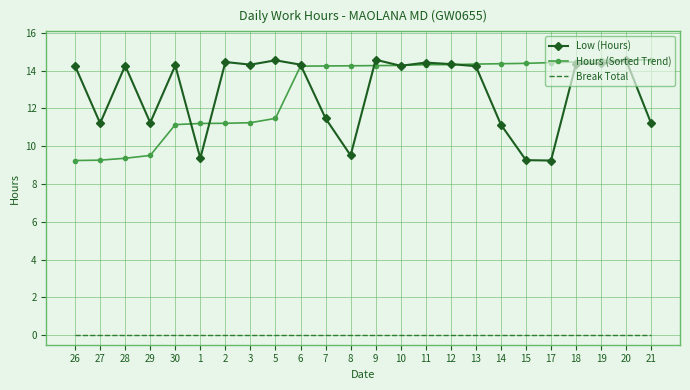

True or false: Hours (Sorted Trend) and Break Total cross at least once.

False